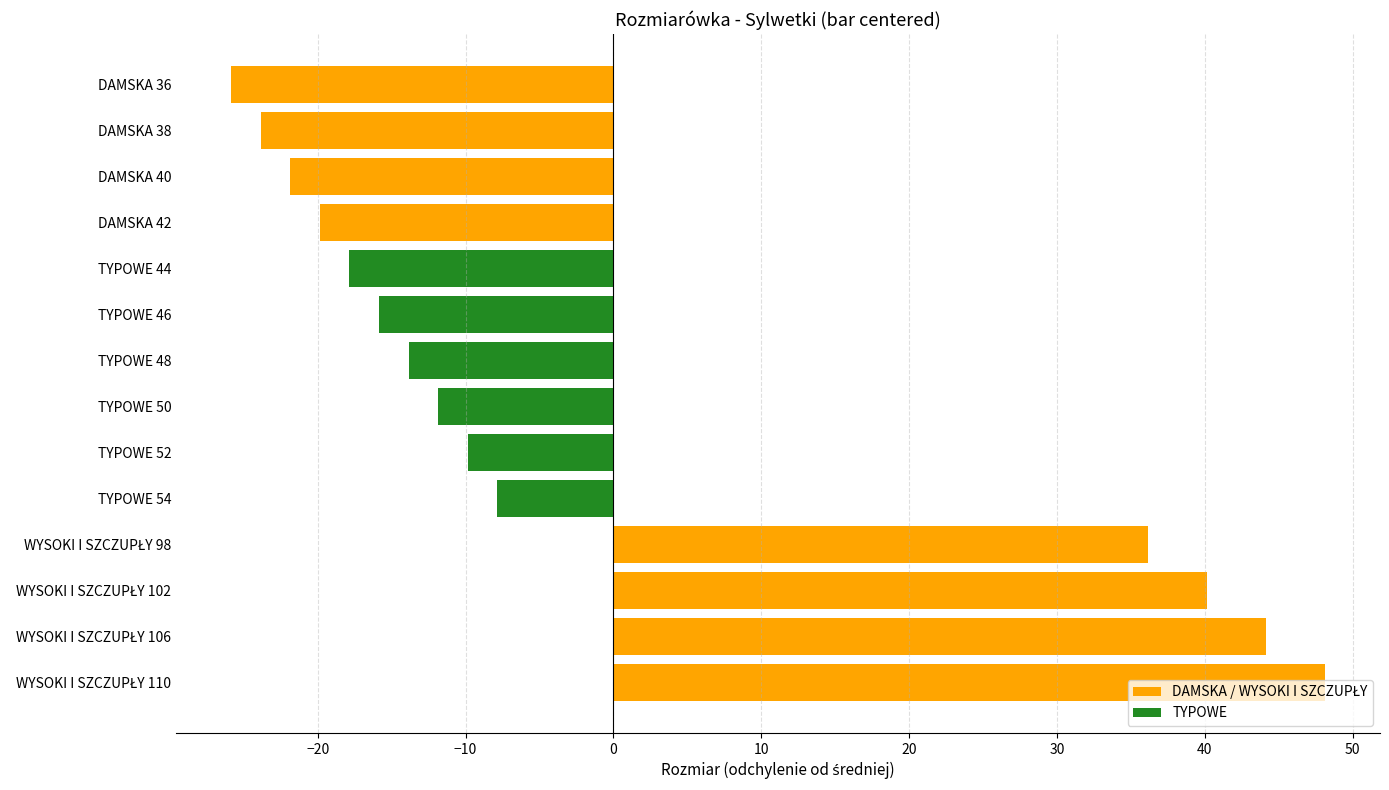

How many values are below -11?

8